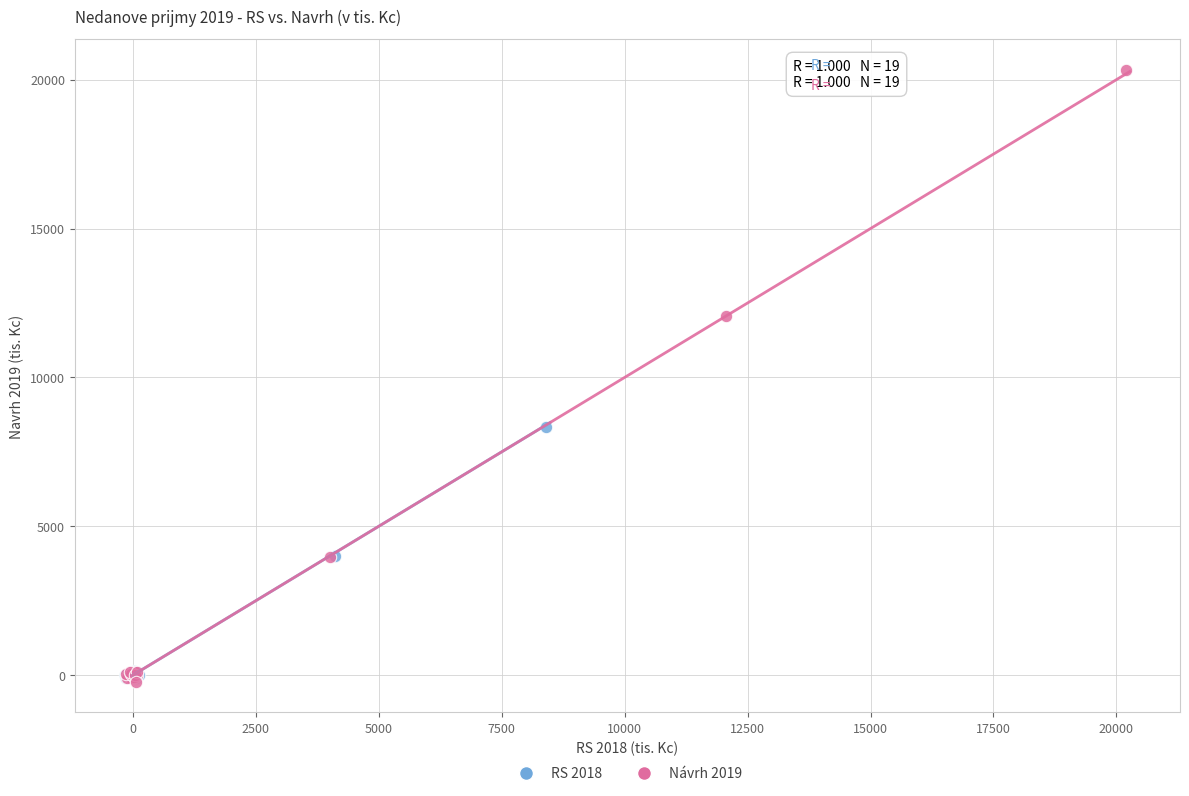

Which series contains the highest Y value?

Návrh 2019